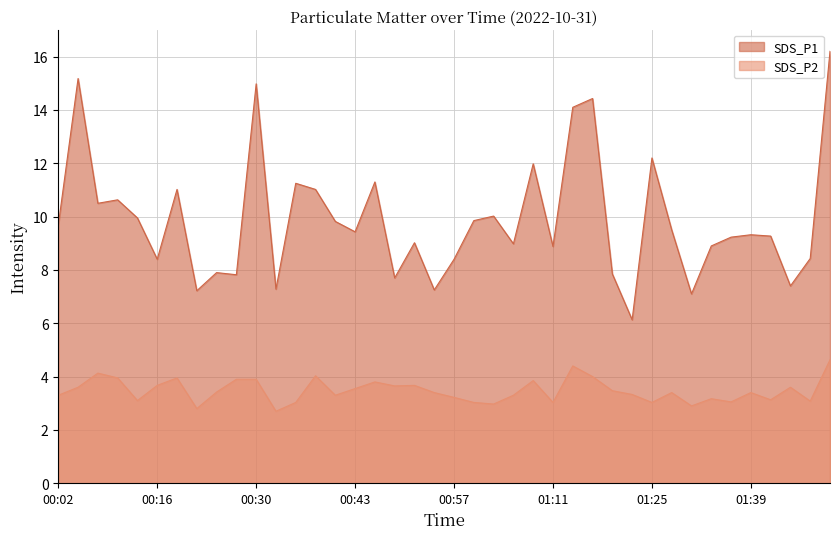

True or false: SDS_P2 has a value of 4.6 at 01:50.

True